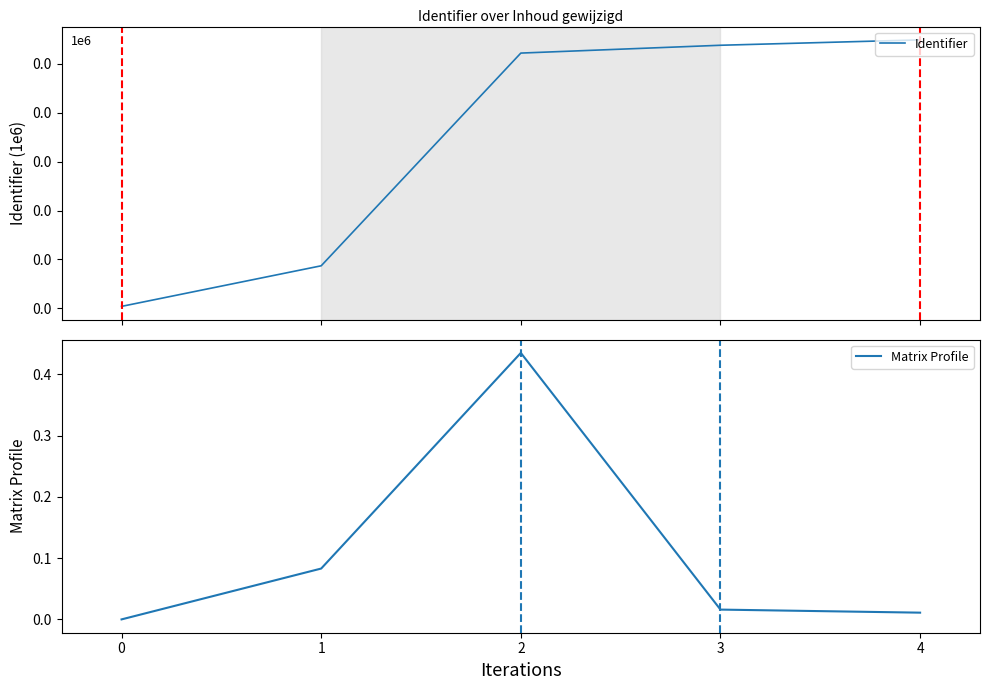

What is the difference between the Matrix Profile values at 2 and 1?

0.4